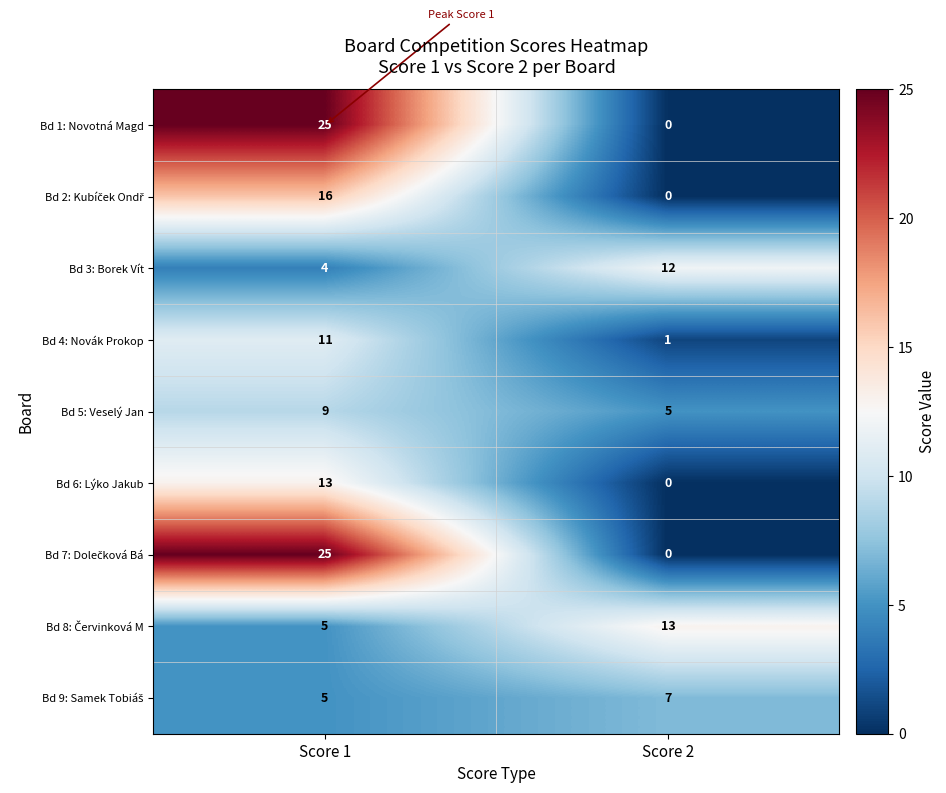

Which label corresponds to the smallest value in the chart?

Score 2